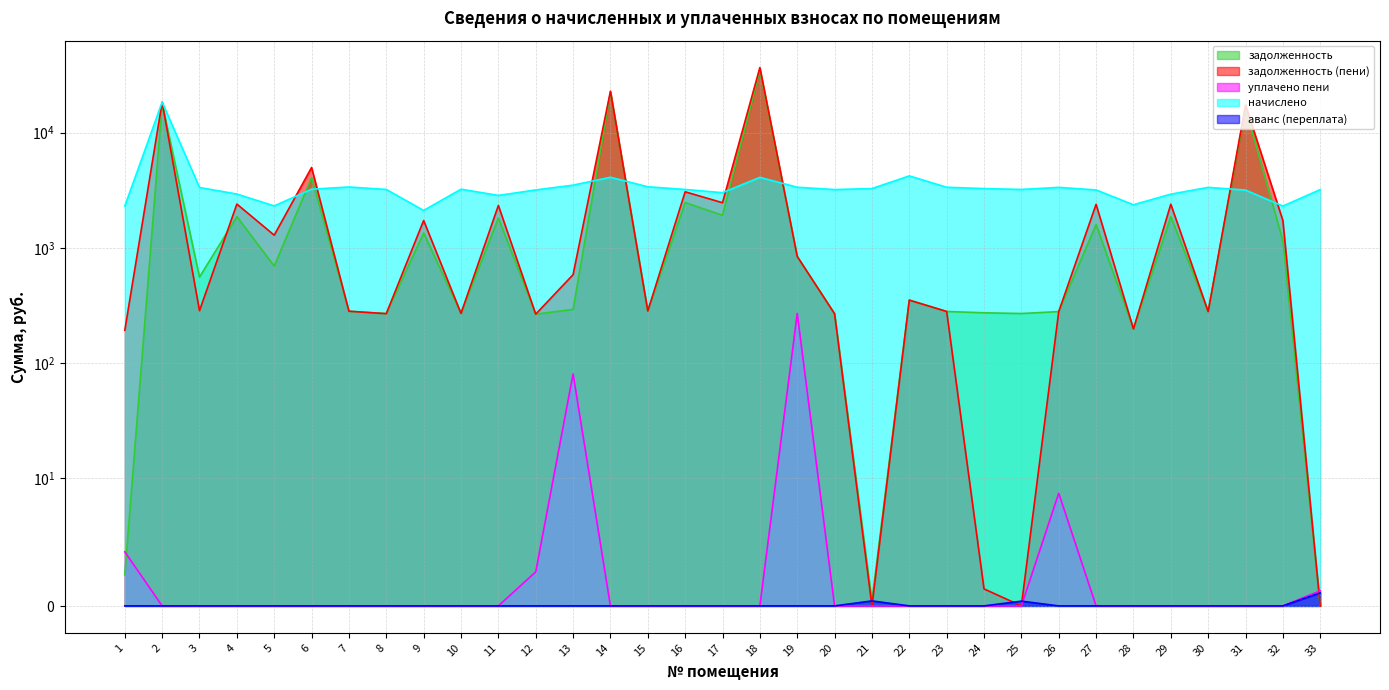

True or false: уплачено пени has more than 1 interior local peaks.

True